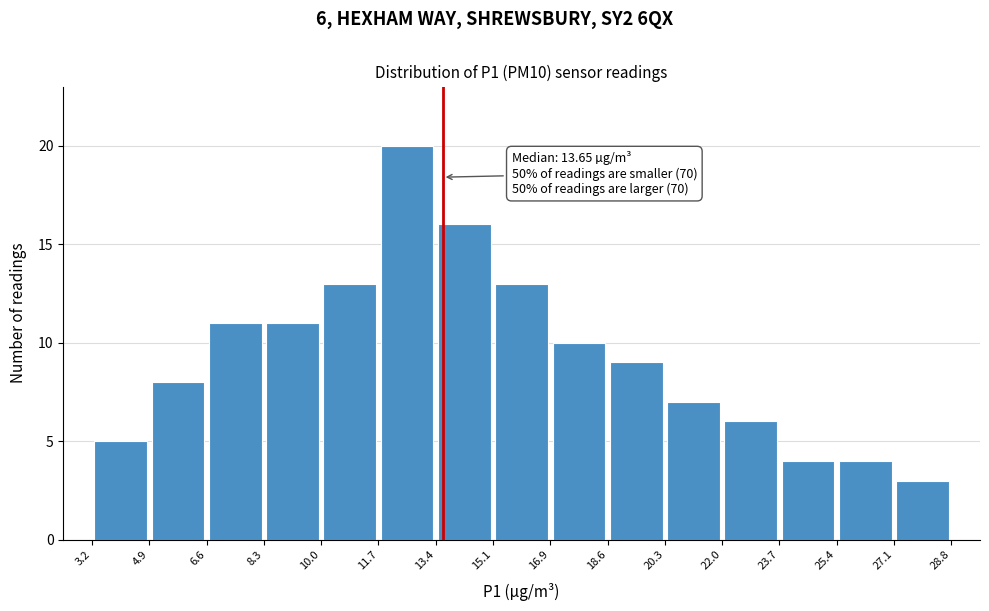

Over which range of the x-axis is the bar tallest?

11.7 to 13.4